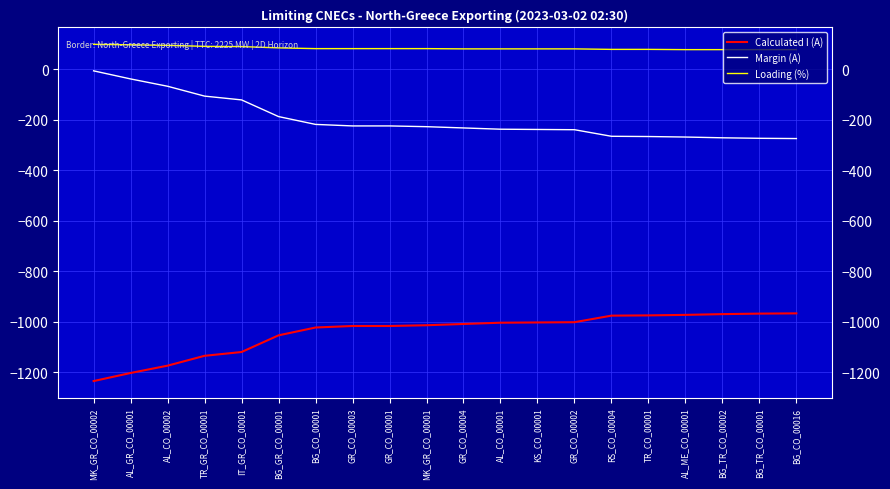

True or false: Loading (%) and Margin (A) intersect in this chart.

False